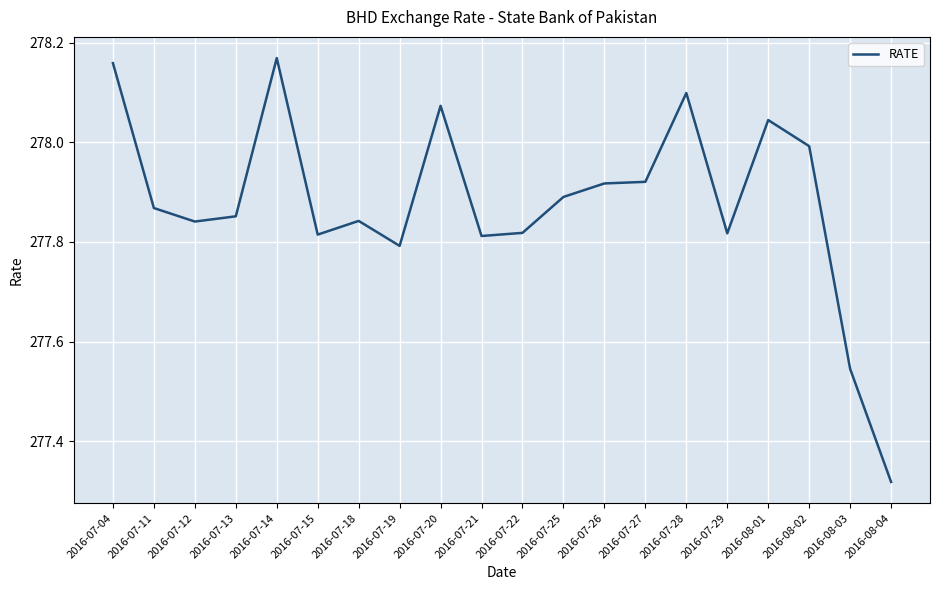

Where is the data nearest to the value 277?

2016-08-04